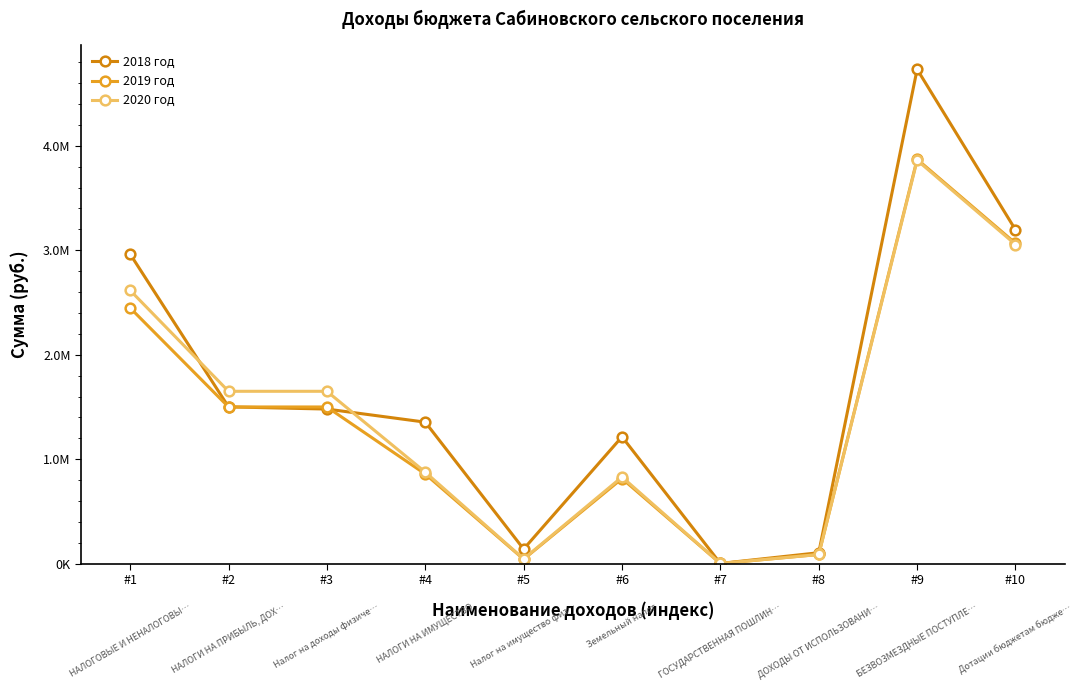

What is the sum of all 2018 год values?

16688515.1